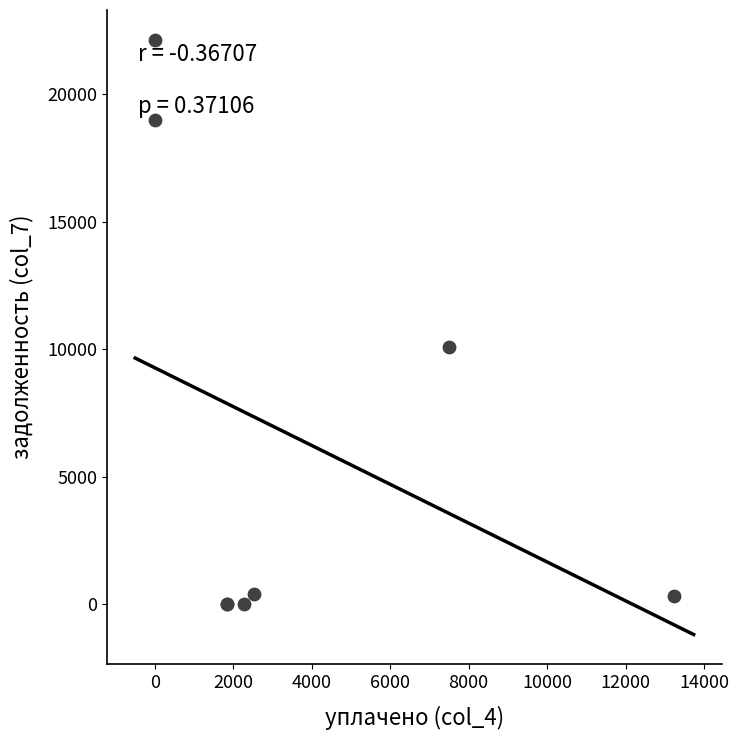

What Y value in the scatter plot is closest to 11068?

10088.2